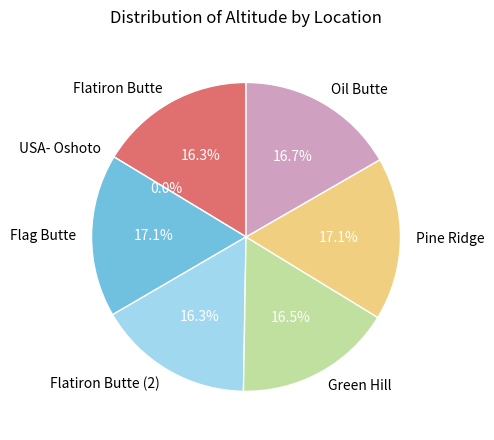

Is there any slice that represents more than half of the pie?

No